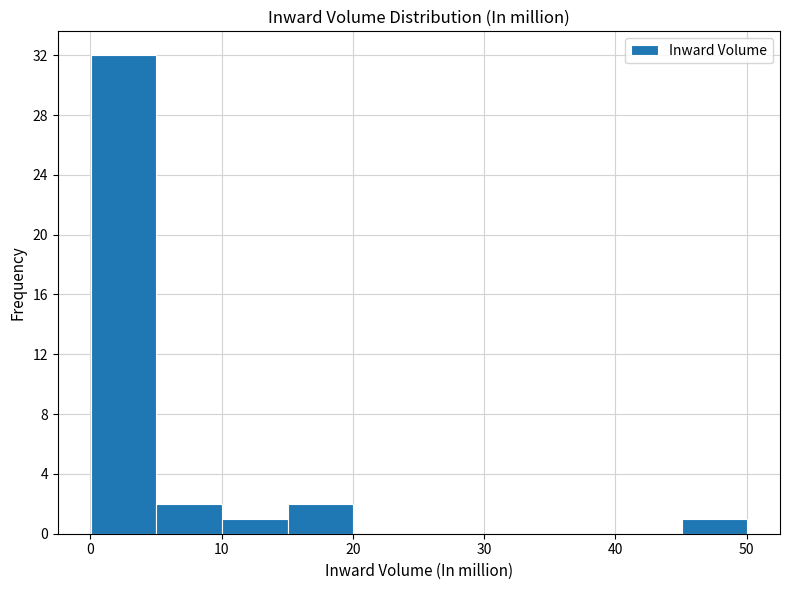

Reading left to right, transcribe this chart: for each bar, give the range it covers on the x-axis and its height. Neither the bar edges nor the heights are printed on the chart, so give them approximately, as read against the axes.

0 to 5: 32
5 to 10: 2
10 to 15: 1
15 to 20: 2
20 to 25: 0
25 to 30: 0
30 to 35: 0
35 to 40: 0
40 to 45: 0
45 to 50: 1